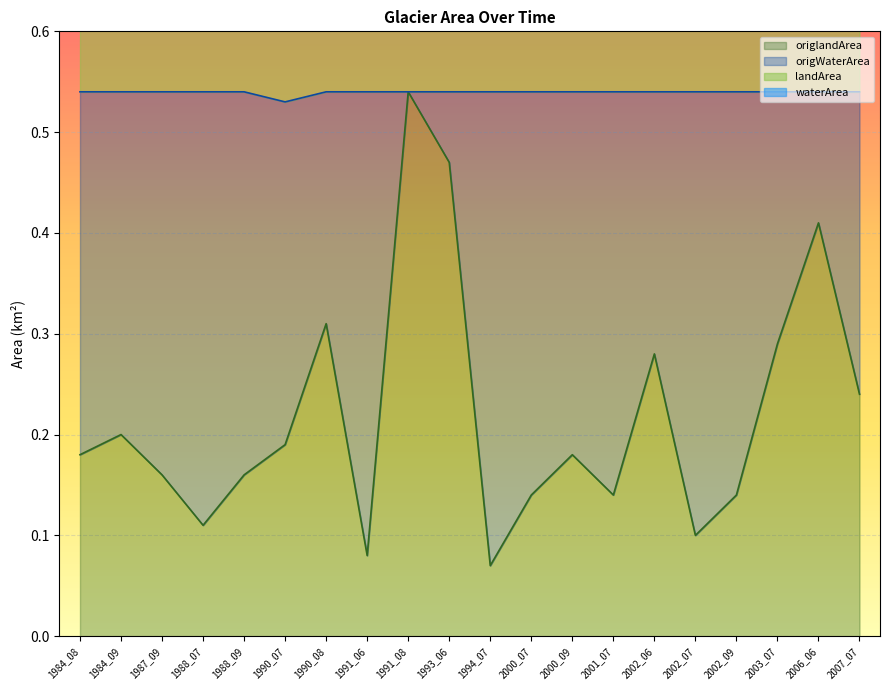

Which category has the highest value in the origlandArea series?

1991_08